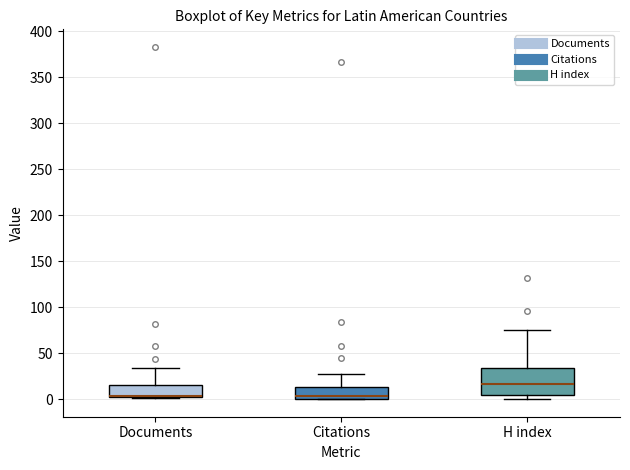

Where is the upper edge of the box for H index on the y-axis? The values are not printed on the chart, so give them approximately, as read against the axis.

35